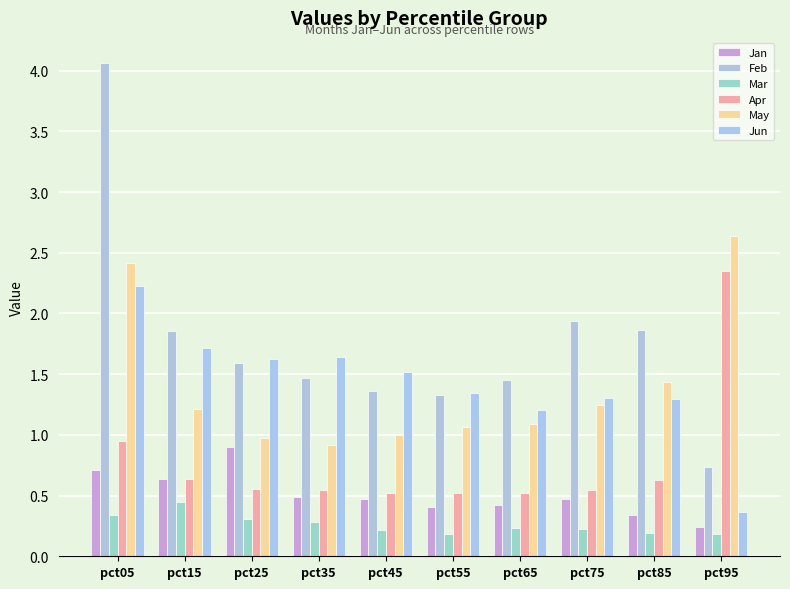

How many bars are there in total?

60